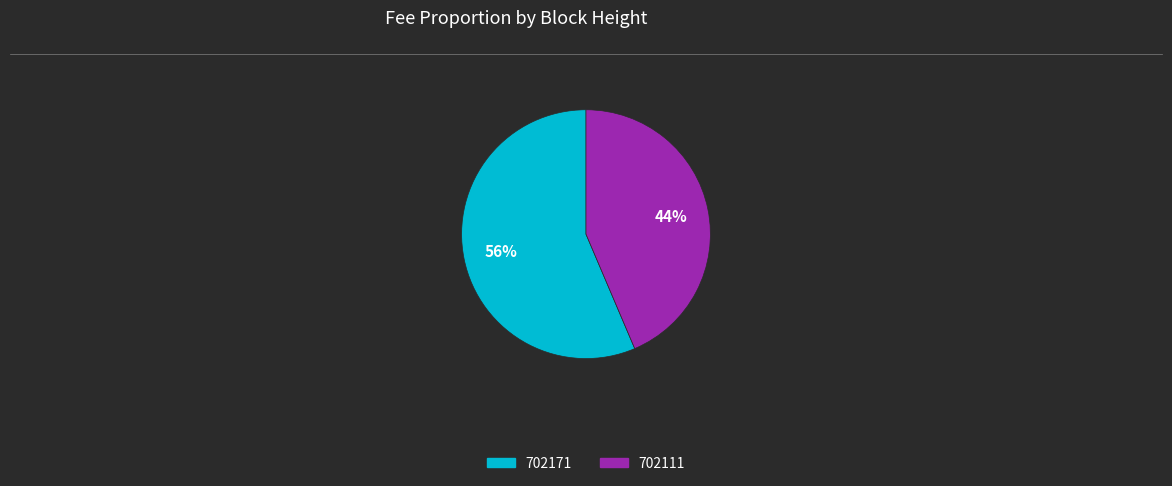

Which slice is the largest?

702171